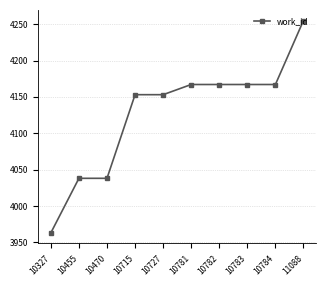

The value at 10782 is 7240. True or false?

False